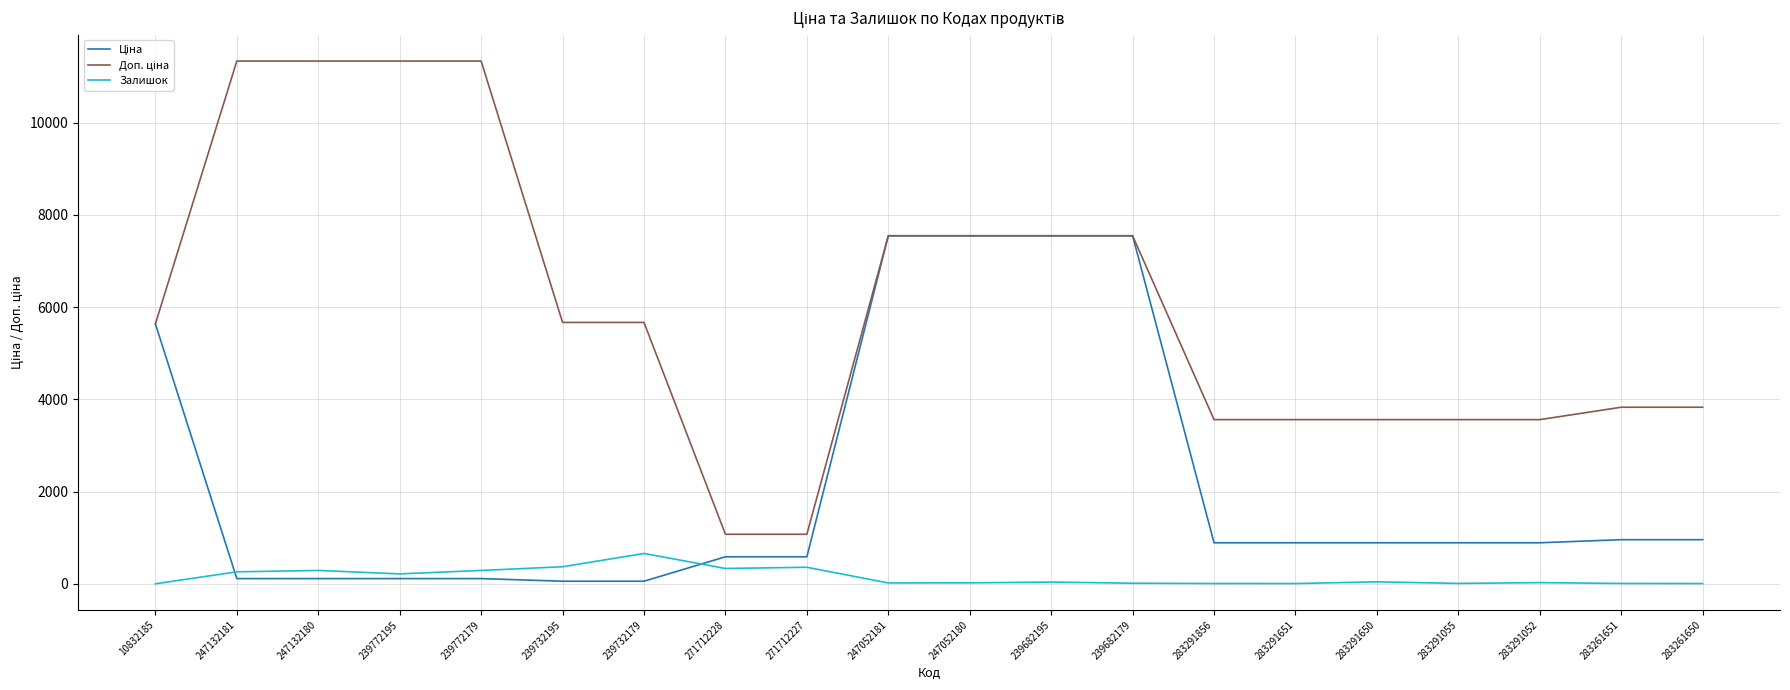

Which category has the highest value in the Залишок series?

239732179